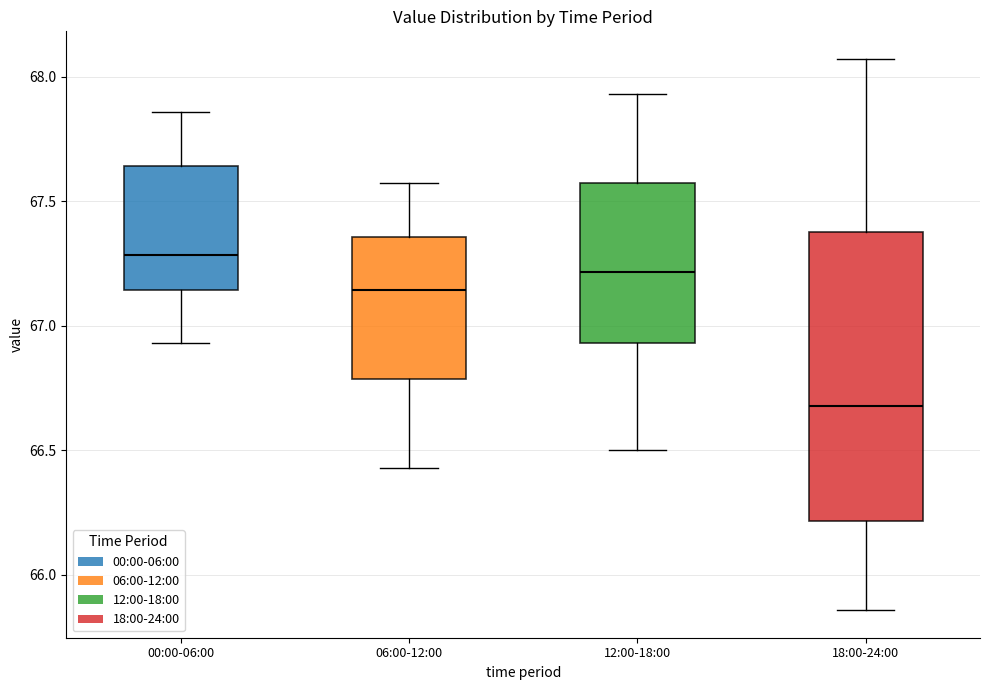

Reading left to right, transcribe this box plot: for each box, give where its median line is, the range the box spans, and where its two whiskers end, as read against the y-axis. The values are not printed on the chart, so give them approximately, as read against the axis.

00:00-06:00: median 67.30, box 67.15 to 67.65, whiskers 66.95 to 67.85
06:00-12:00: median 67.15, box 66.80 to 67.35, whiskers 66.45 to 67.55
12:00-18:00: median 67.20, box 66.95 to 67.55, whiskers 66.50 to 67.95
18:00-24:00: median 66.70, box 66.20 to 67.35, whiskers 65.85 to 68.05